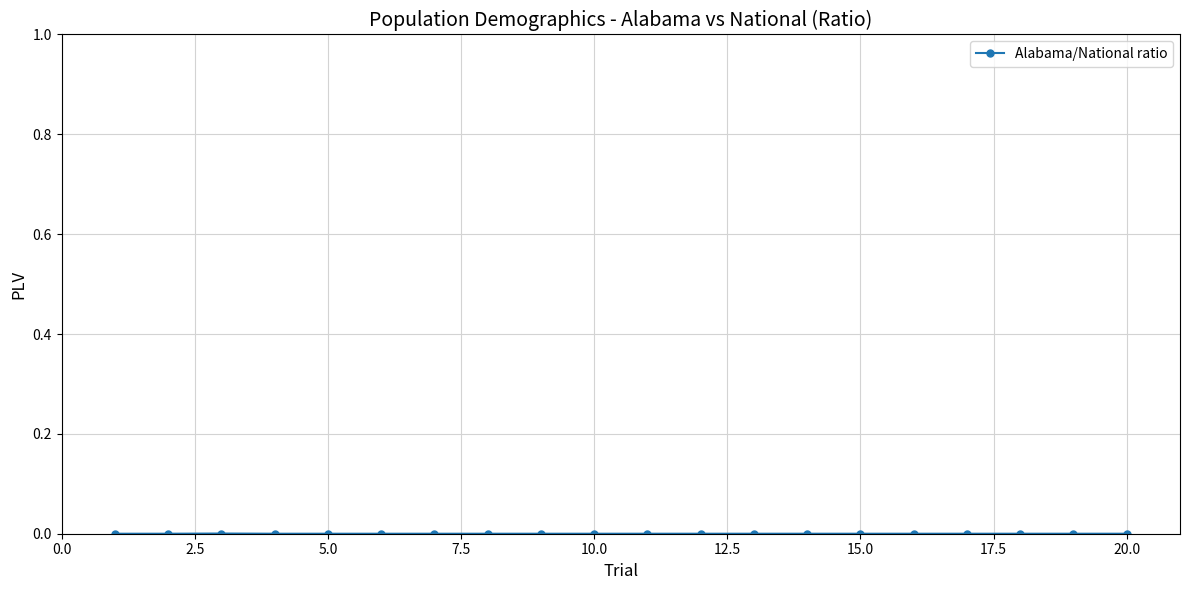

True or false: there are more than 2 points higher than both neighbors.

True